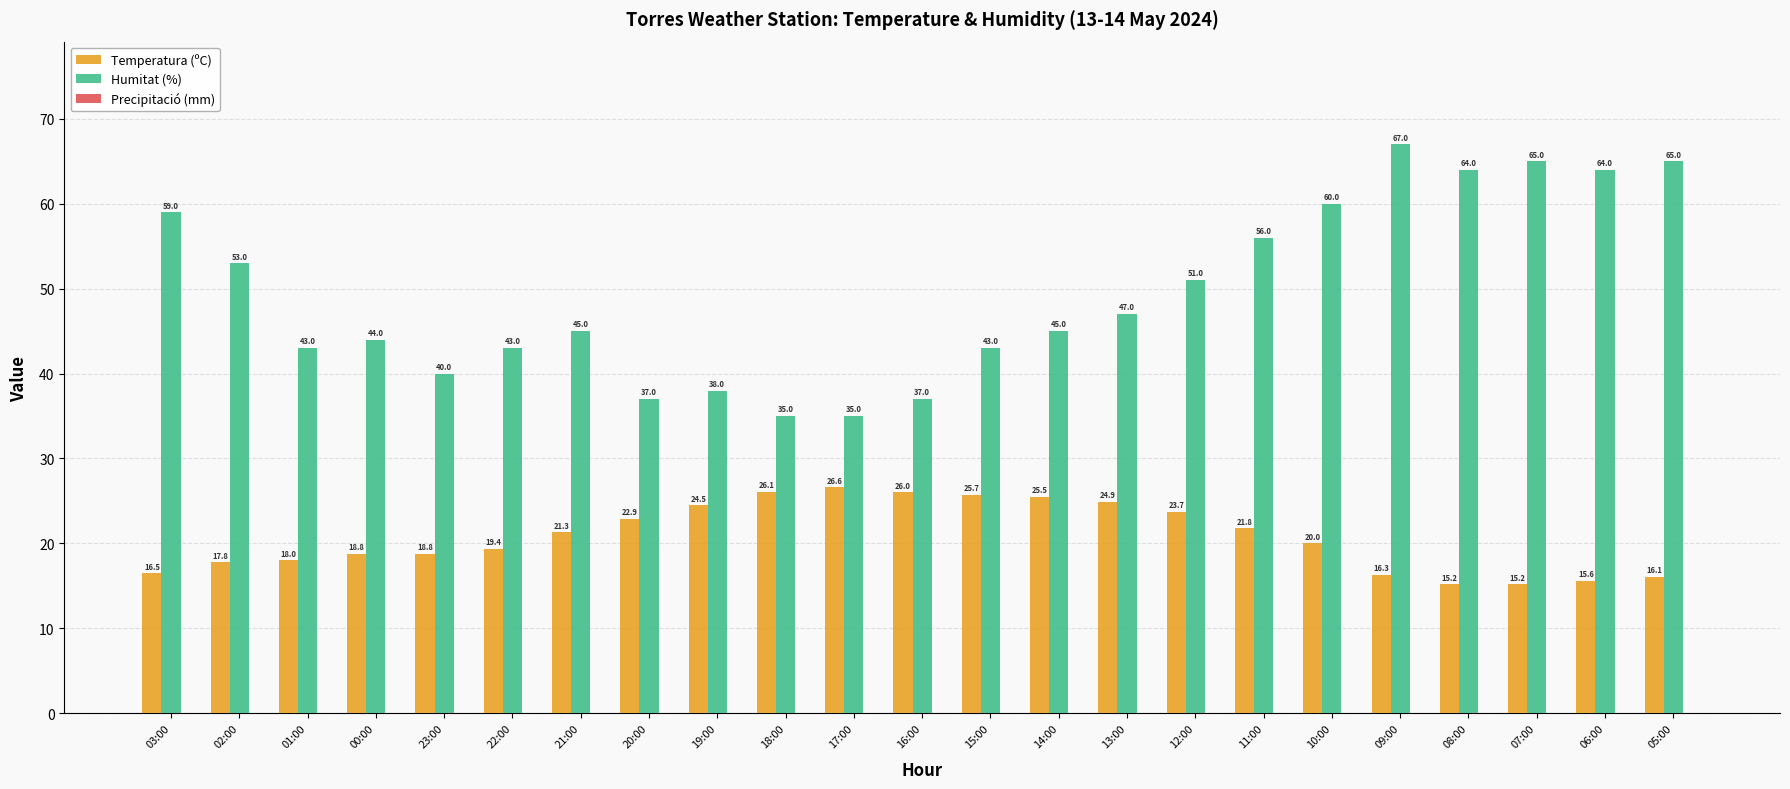

Rank the series at 11:00 from highest to lowest value.

Humitat (%), Temperatura (ºC)